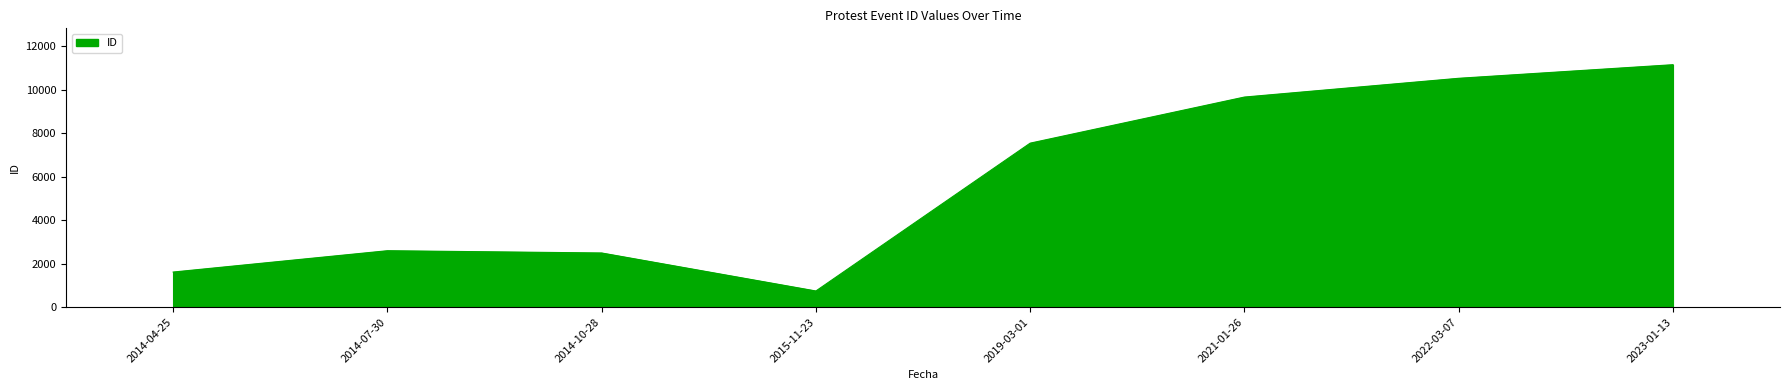

The value at 2014-04-25 is 2656. True or false?

False